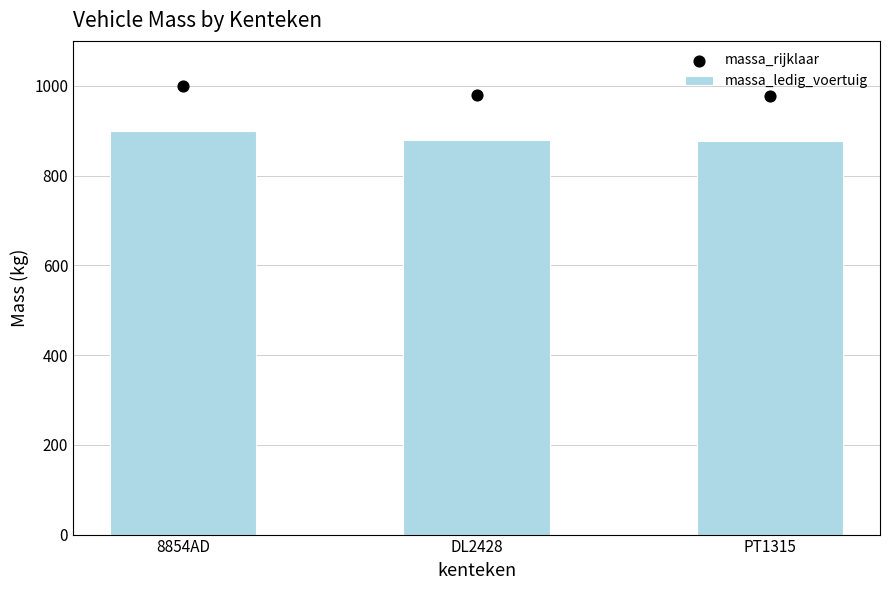

At how many categories does at least one series exceed 961?

3